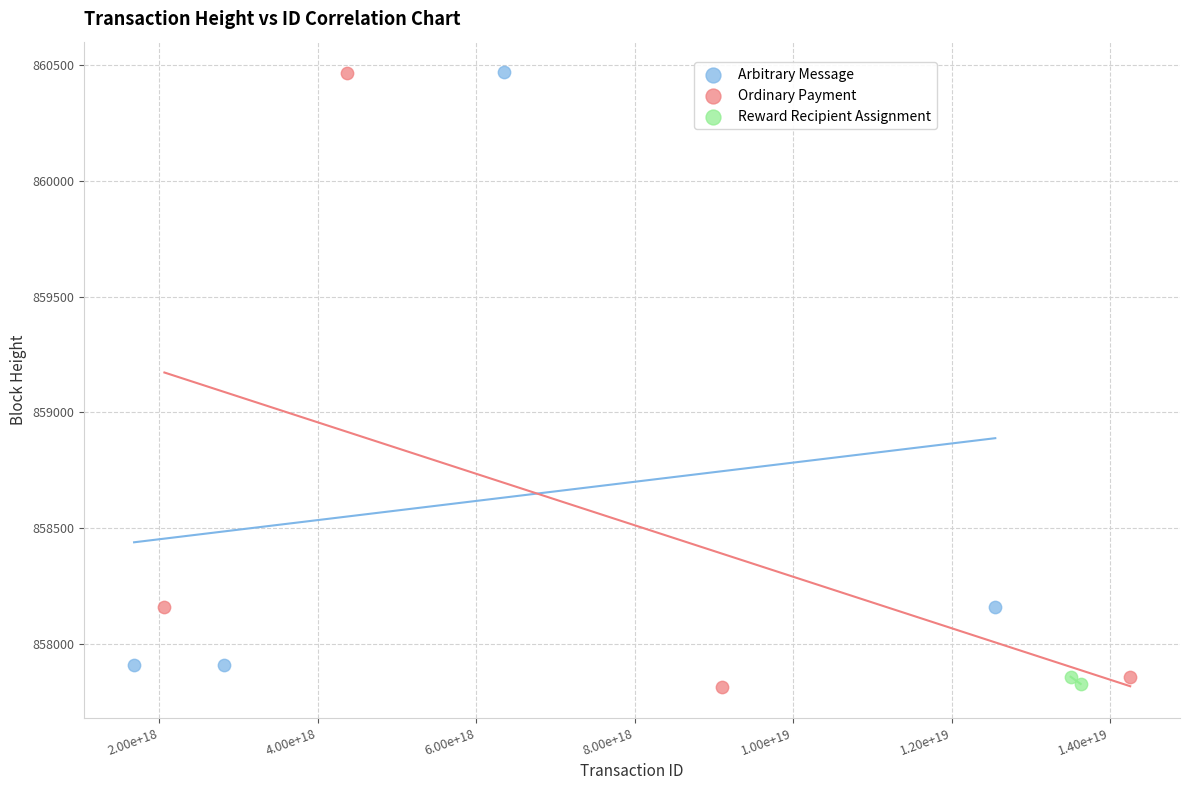

What are all the series names shown in the legend?

Arbitrary Message, Ordinary Payment, Reward Recipient Assignment